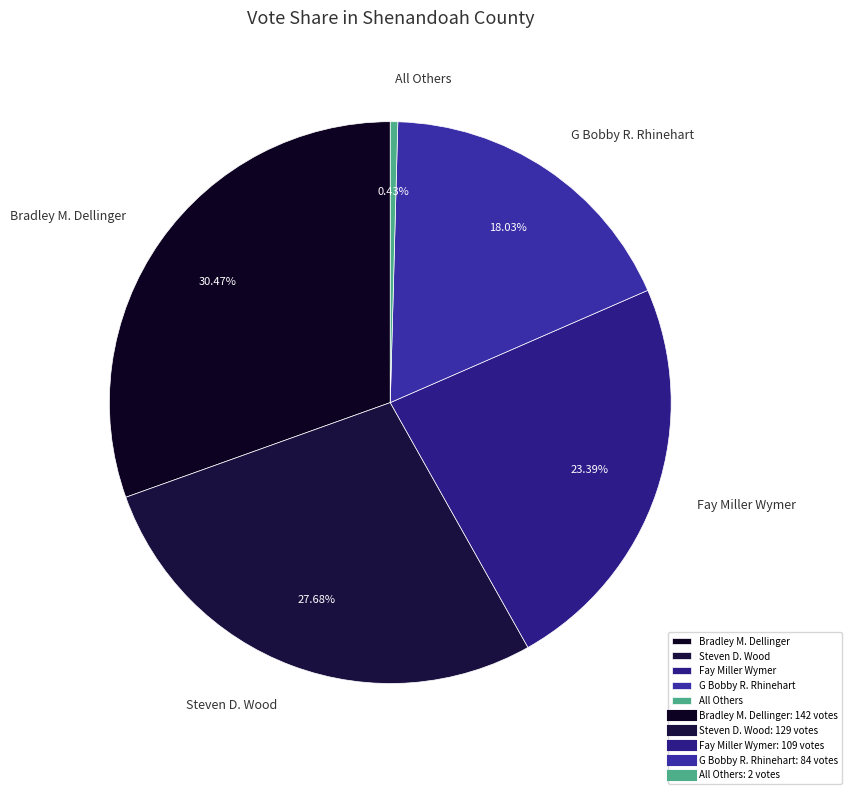

Is there a majority slice in this chart?

No